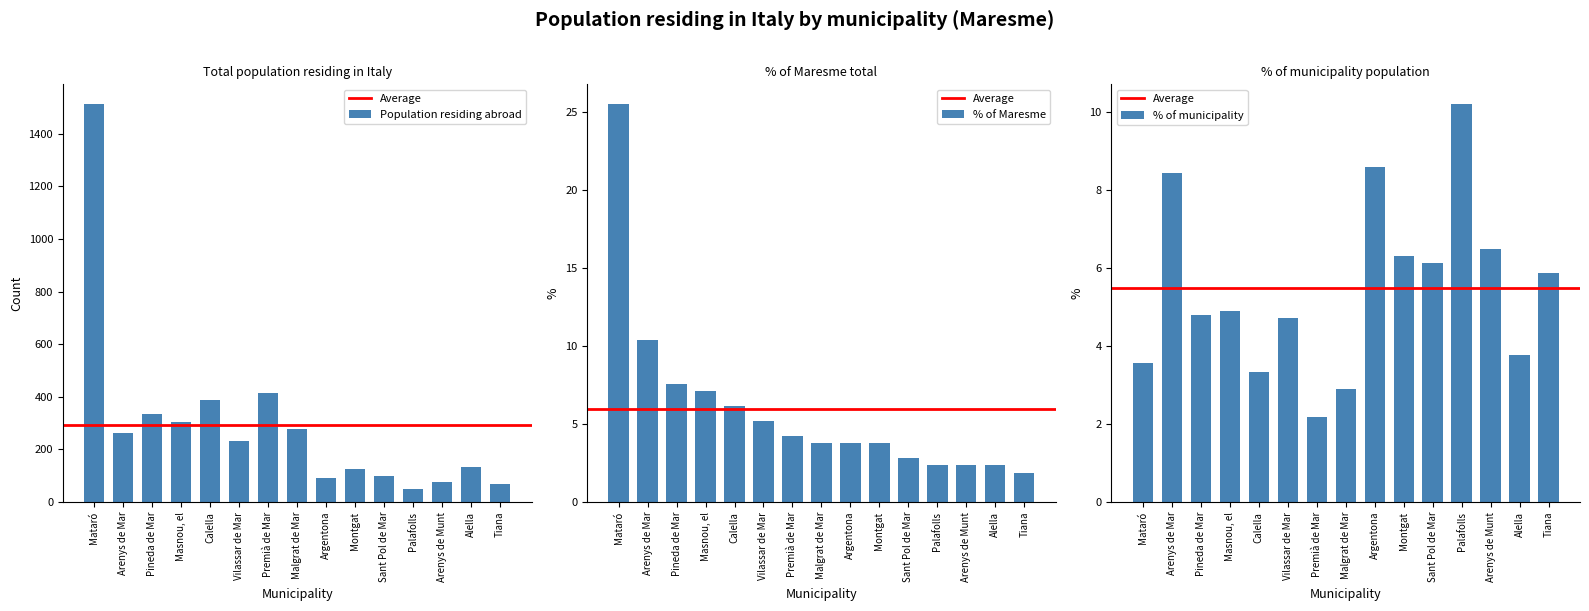

What is the label of the 4th bar from the right?

Palafolls